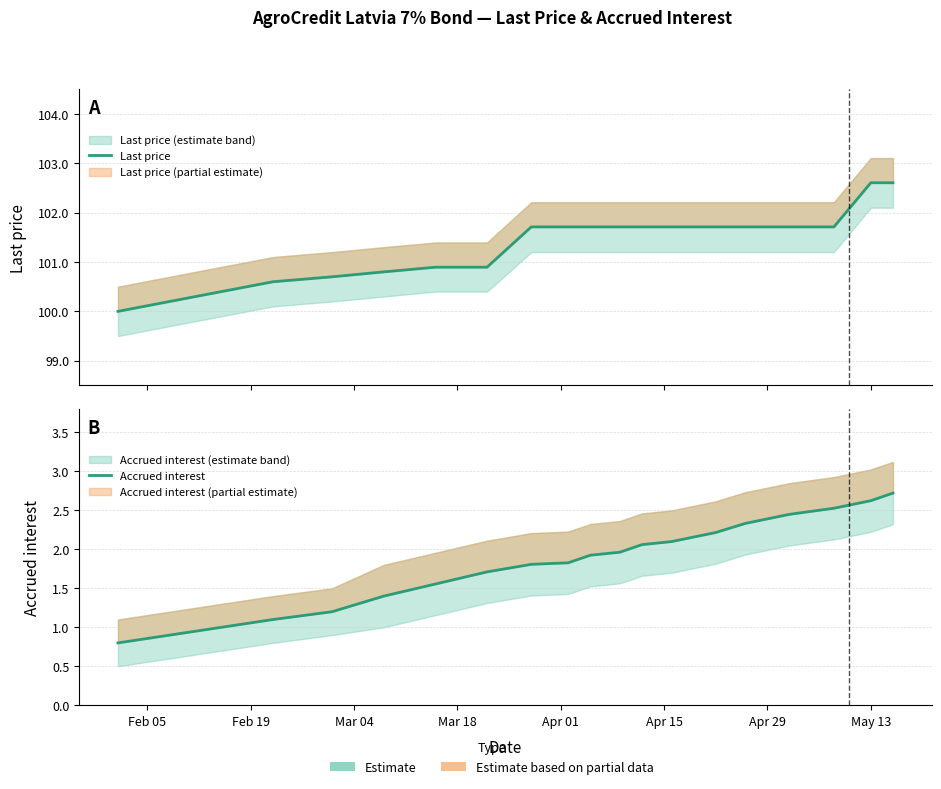

At how many categories does at least one series exceed 11?

20